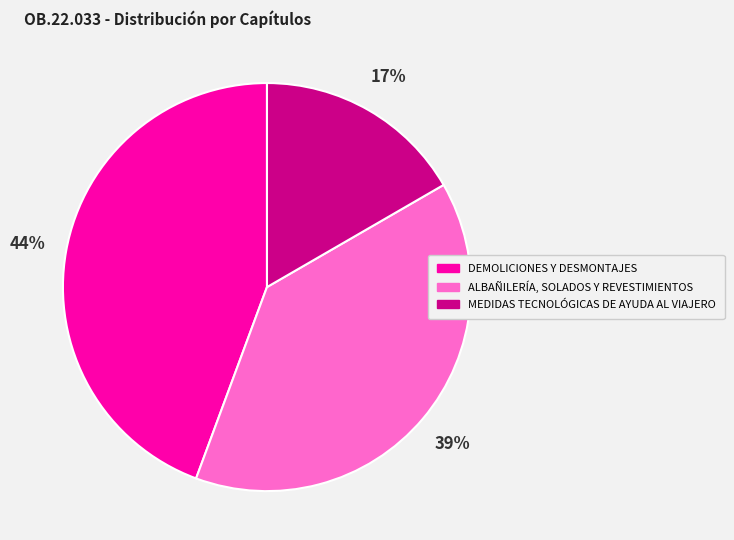

To the nearest percent, what is the difference between the MEDIDAS TECNOLÓGICAS DE AYUDA AL VIAJERO and ALBAÑILERÍA, SOLADOS Y REVESTIMIENTOS slice percentages?

22%